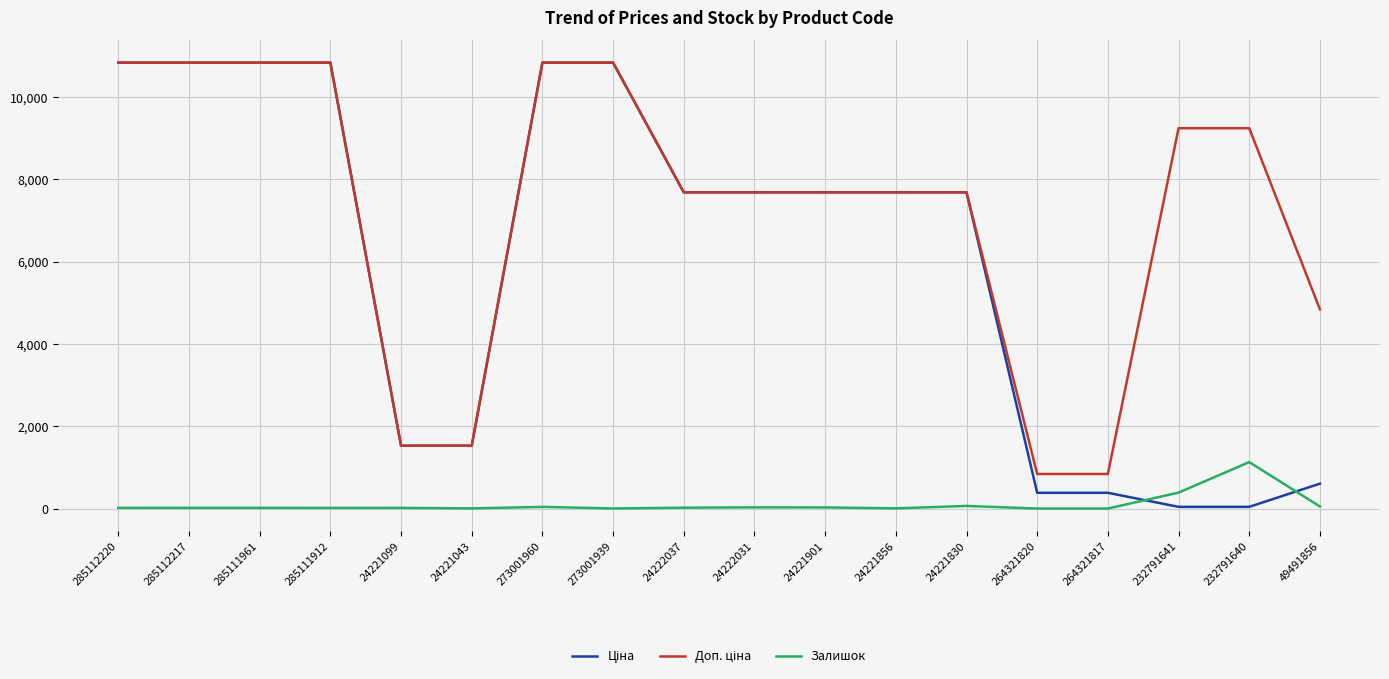

What position from the right is 264321820?

5